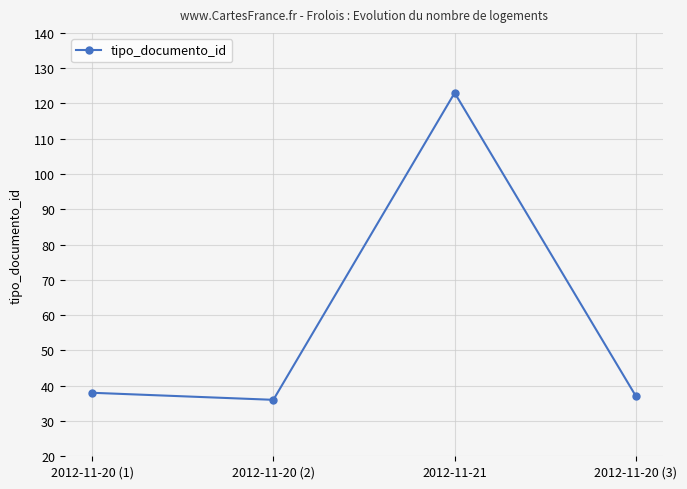

What is the maximum value shown in the chart?

123